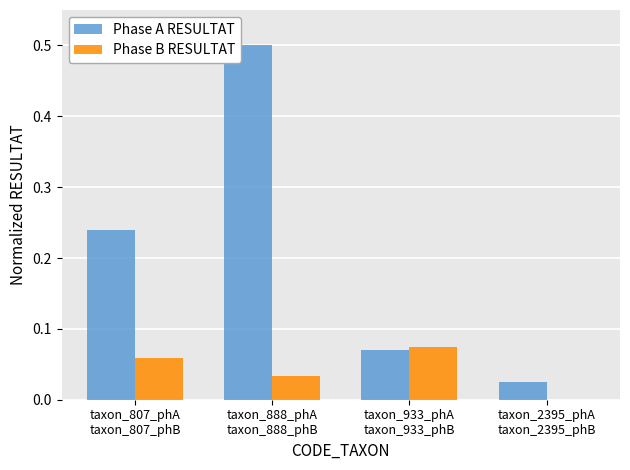

What is the sum of all Phase A RESULTAT values?

0.8